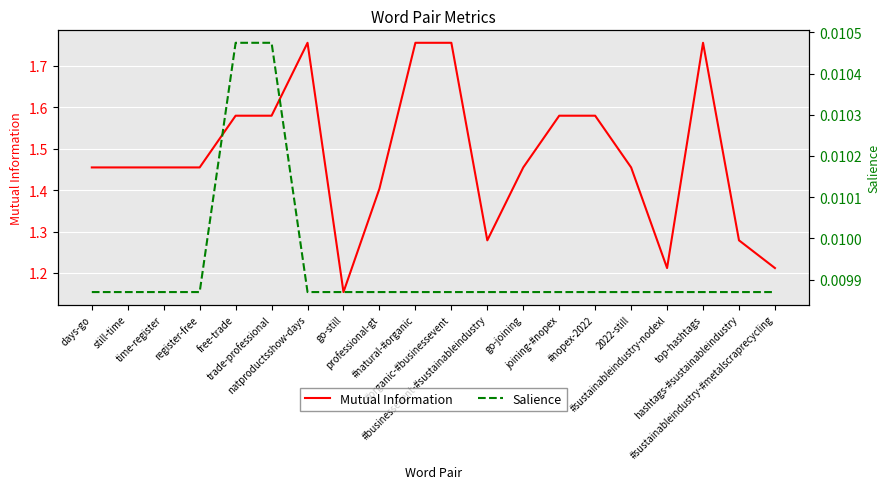

What are all the series names shown in the legend?

Mutual Information, Salience